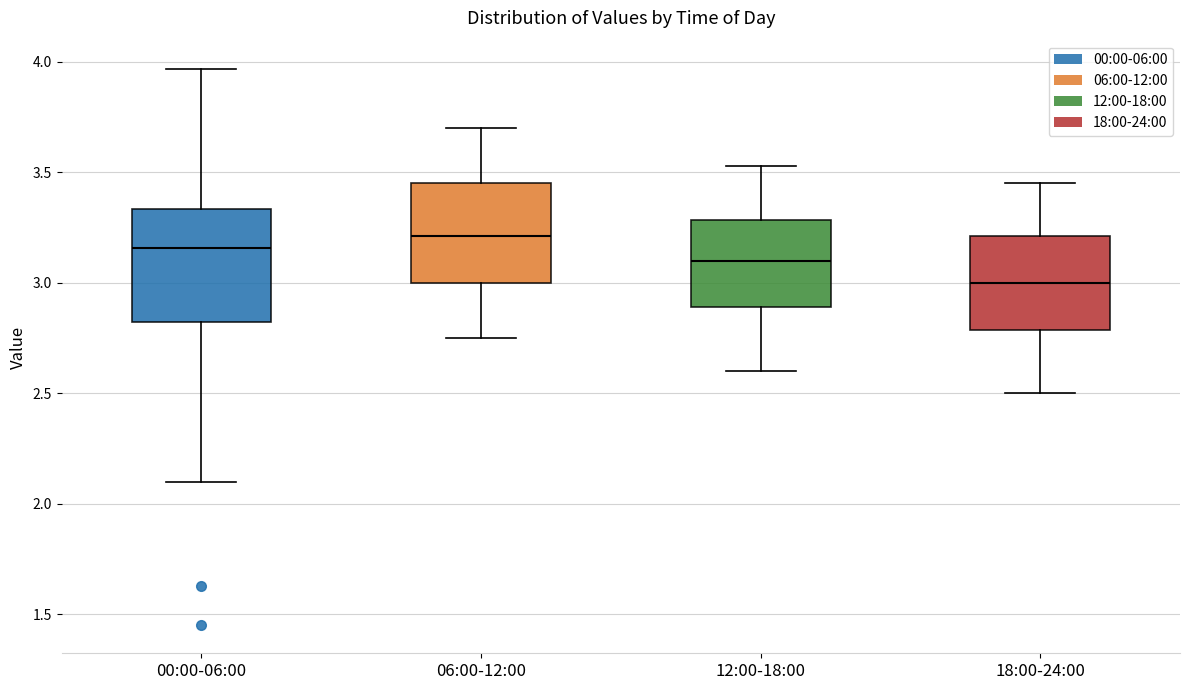

Which box is the tallest, from its lower edge to its upper edge?

00:00-06:00